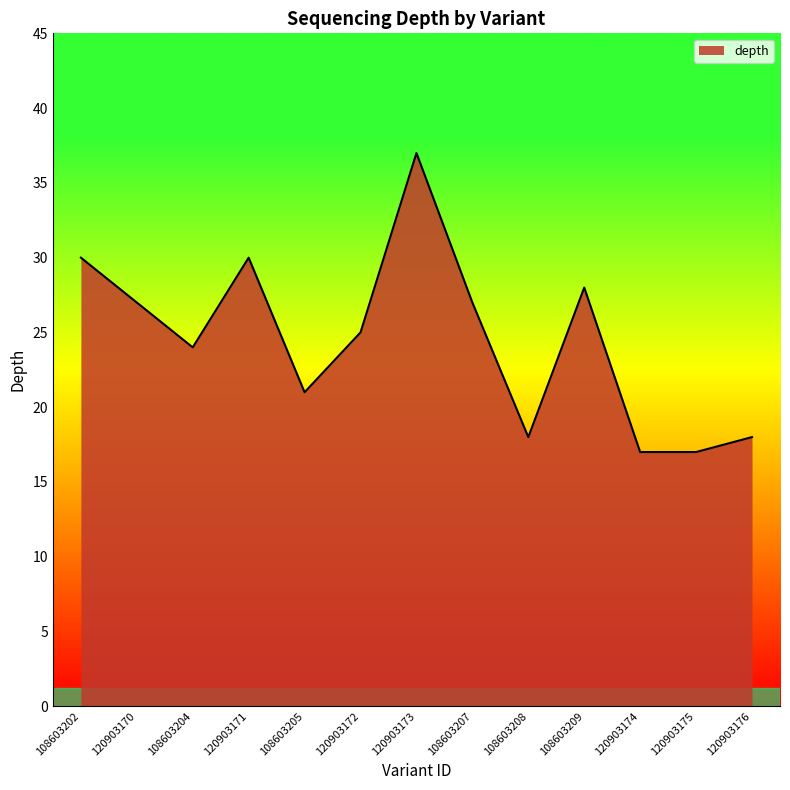

What position from the left is 120903172?

6